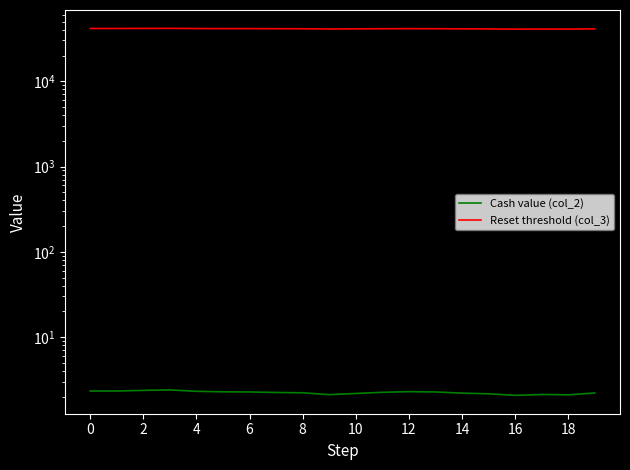

True or false: Reset threshold (col_3) and Cash value (col_2) cross at least once.

False